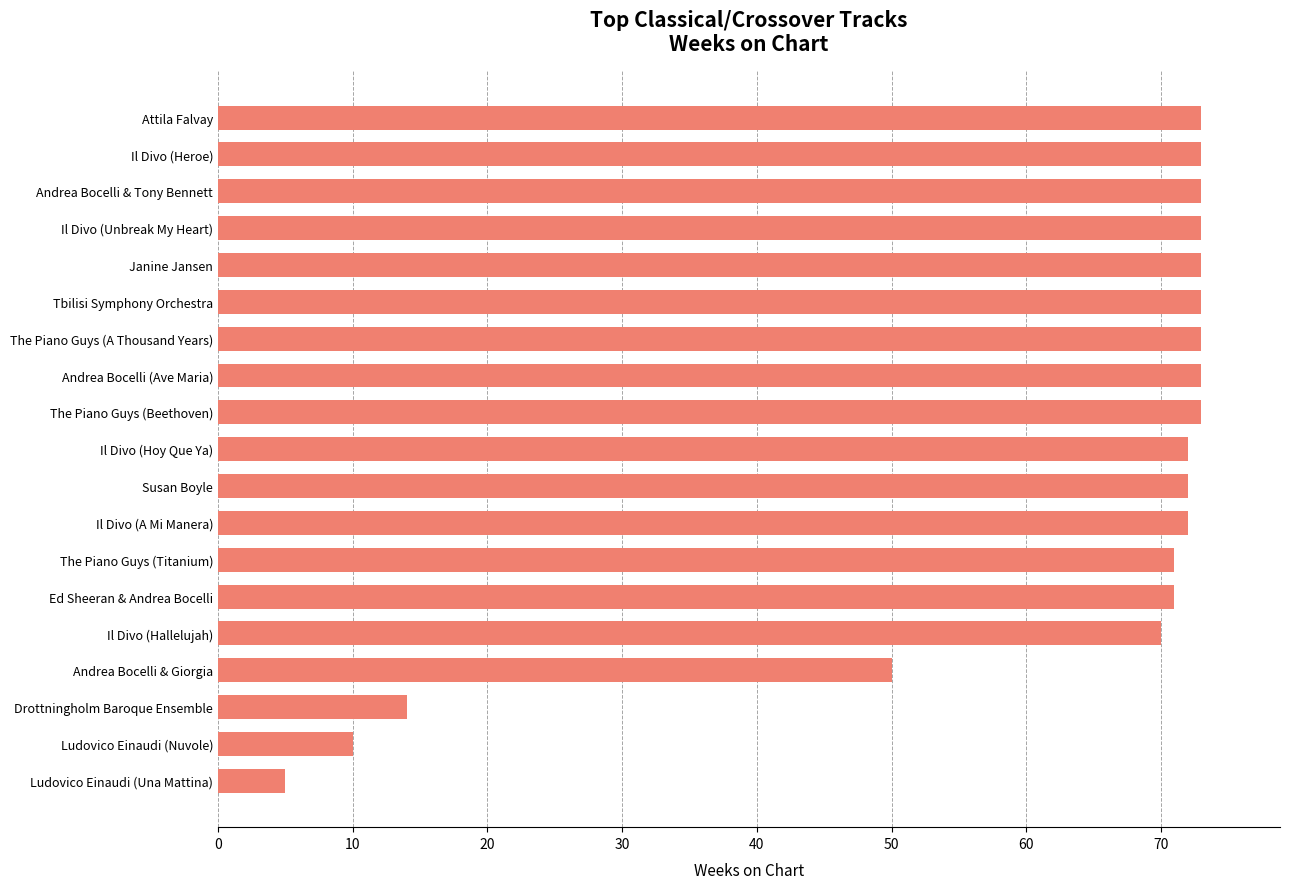

True or false: the data shows 73 at Attila Falvay.

True